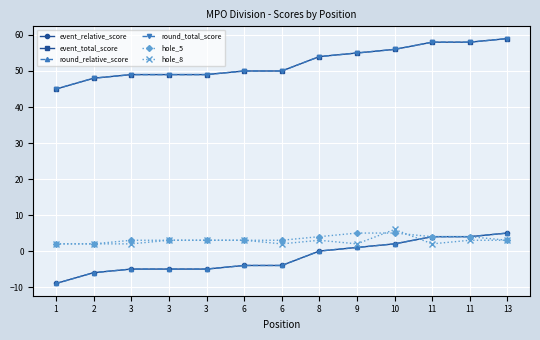

Is this an area chart (filled region under the line)?

No